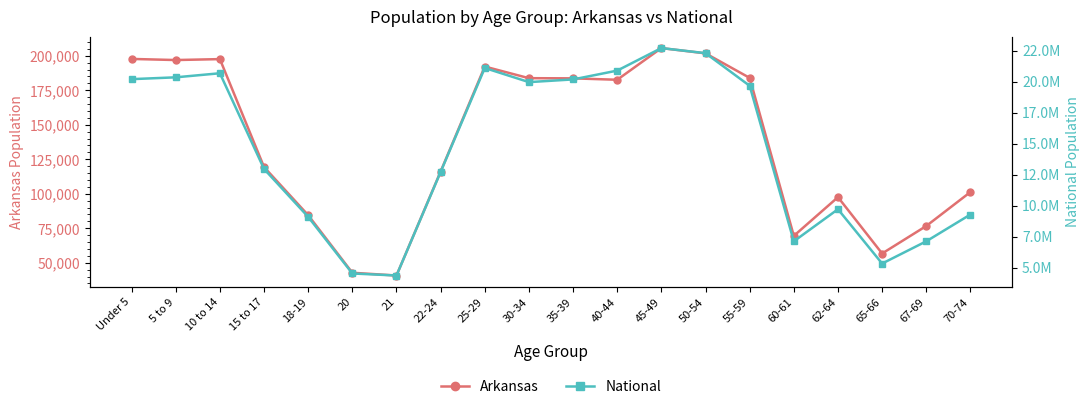

Reading right to left, extract all data points from this chart.

Arkansas: 70-74=101235	67-69=76648	65-66=56719	62-64=97542	60-61=69489	55-59=183960	50-54=201722	45-49=205544	40-44=182594	35-39=183614	30-34=183739	25-29=192153	22-24=116110	21=40770	20=42770	18-19=84455	15 to 17=119350	10 to 14=197559	5 to 9=196877	Under 5=197689
National: 70-74=9278166	67-69=7115361	65-66=5319902	62-64=9704197	60-61=7113727	55-59=19664805	50-54=22298125	45-49=22708591	40-44=20890964	35-39=20179642	30-34=19962099	25-29=21101849	22-24=12712576	21=4354294	20=4519129	18-19=9086089	15 to 17=12954254	10 to 14=20677194	5 to 9=20348657	Under 5=20201362